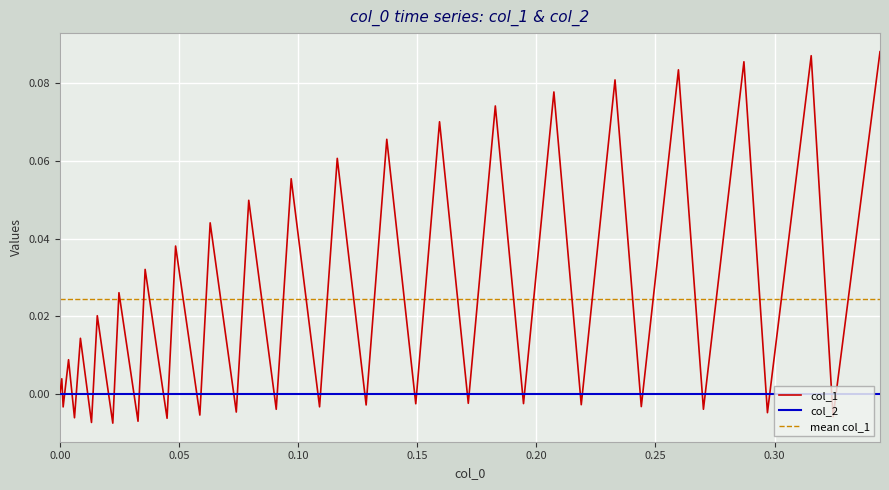

True or false: the data shows -0.0 at 20.

False